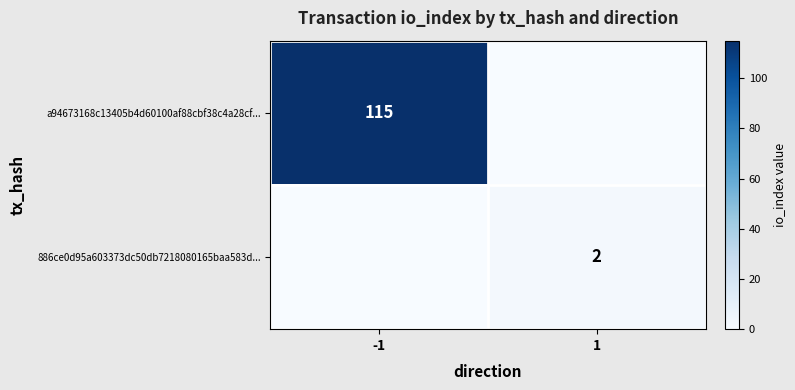

Is it true that a94673168c13405b4d60100af88cbf38c4a28cf... equals 24 at -1?

False